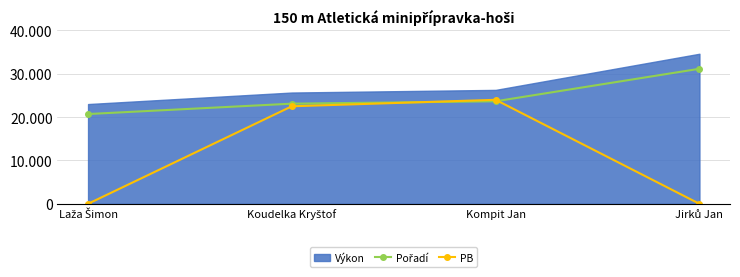

Which series has the widest spread of values?

PB